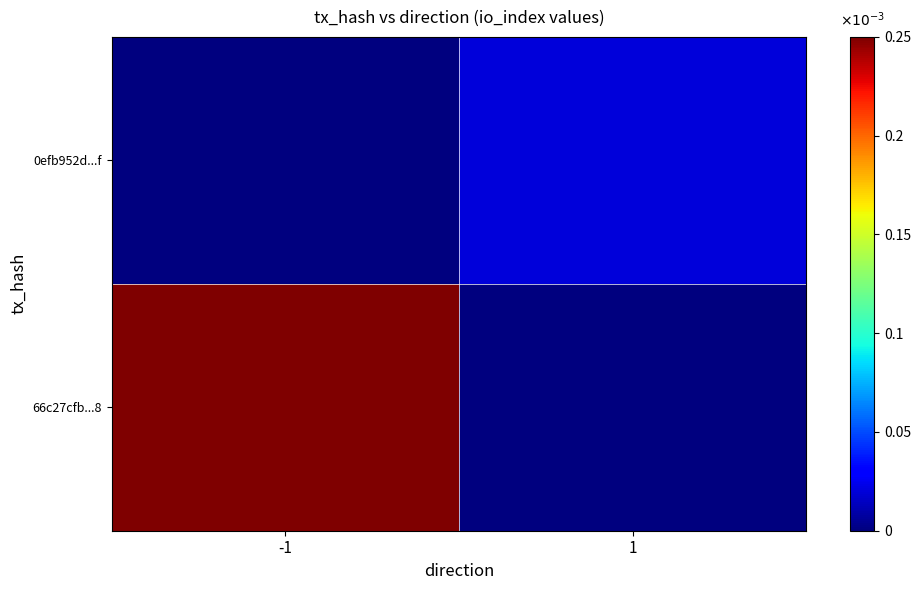

Rank the series by their average value, from lowest to highest.

0efb952d...f, 66c27cfb...8